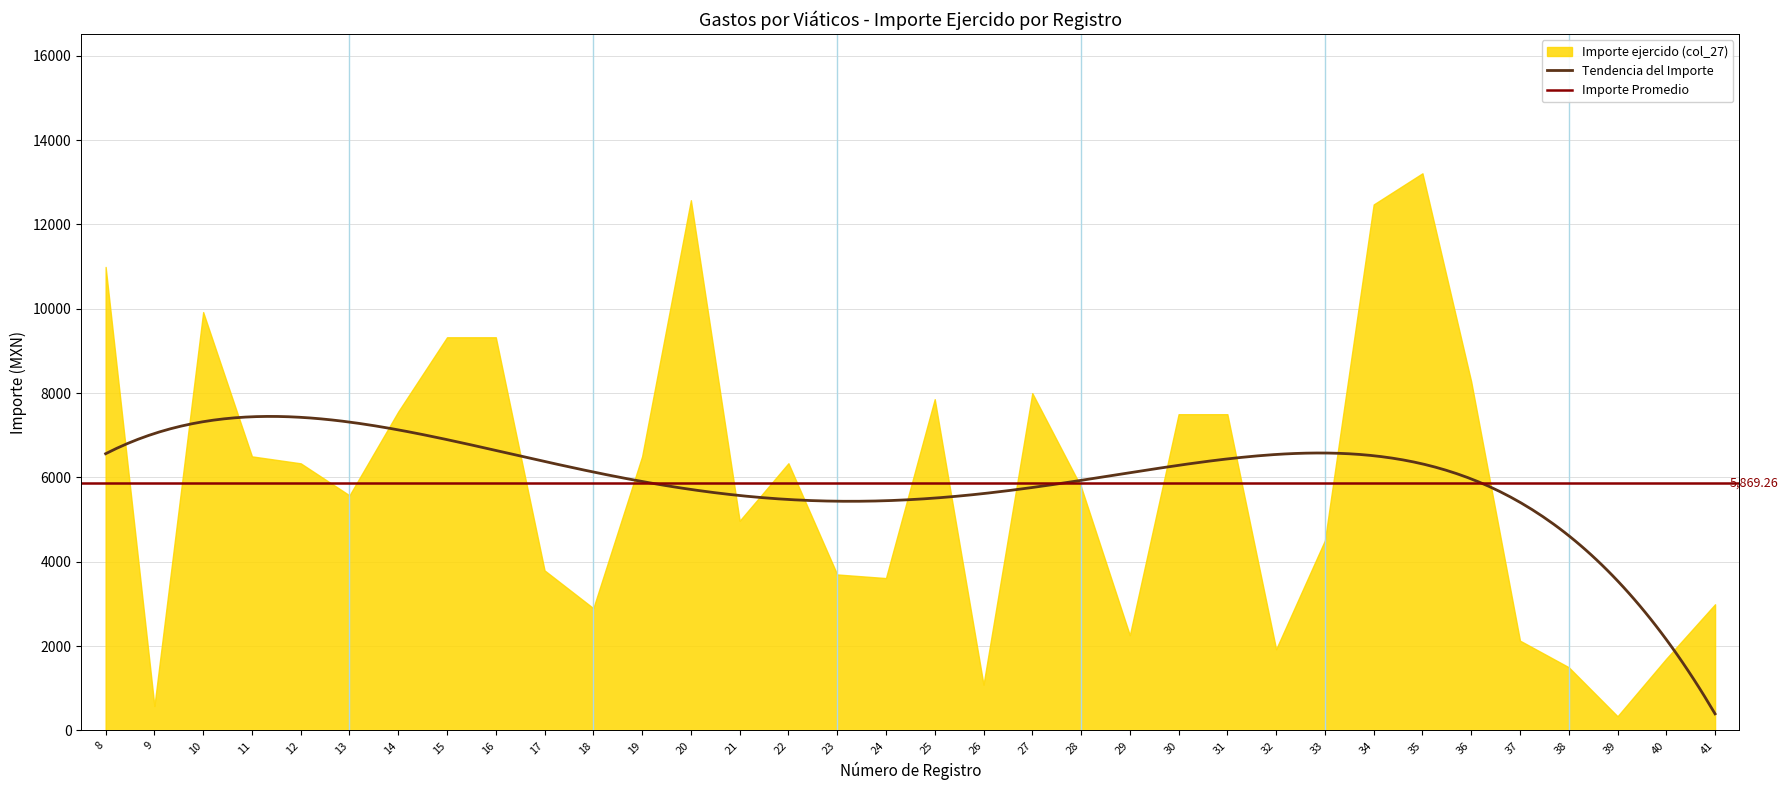

The value of Importe ejercido (col_27) at 35 is 5399.2. True or false?

False